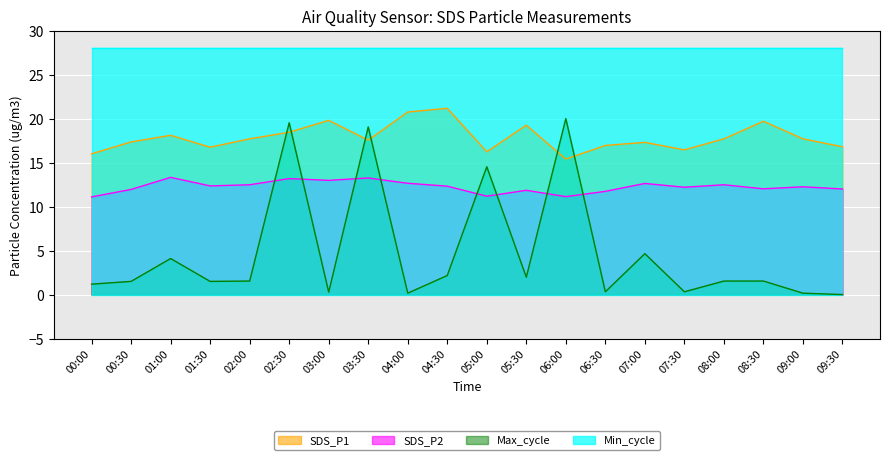

What is the difference between the highest and lowest values at 04:30?

25.8